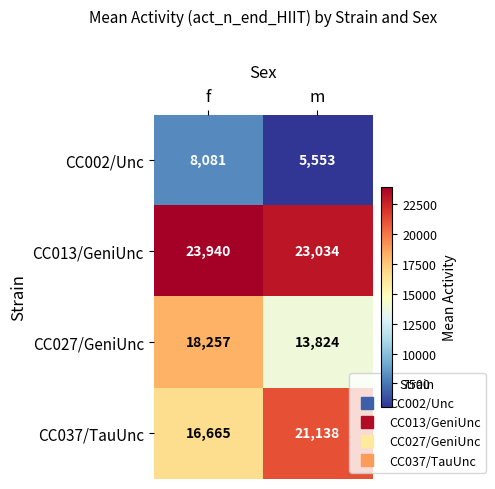

Which series has the largest range (max minus min)?

CC037/TauUnc